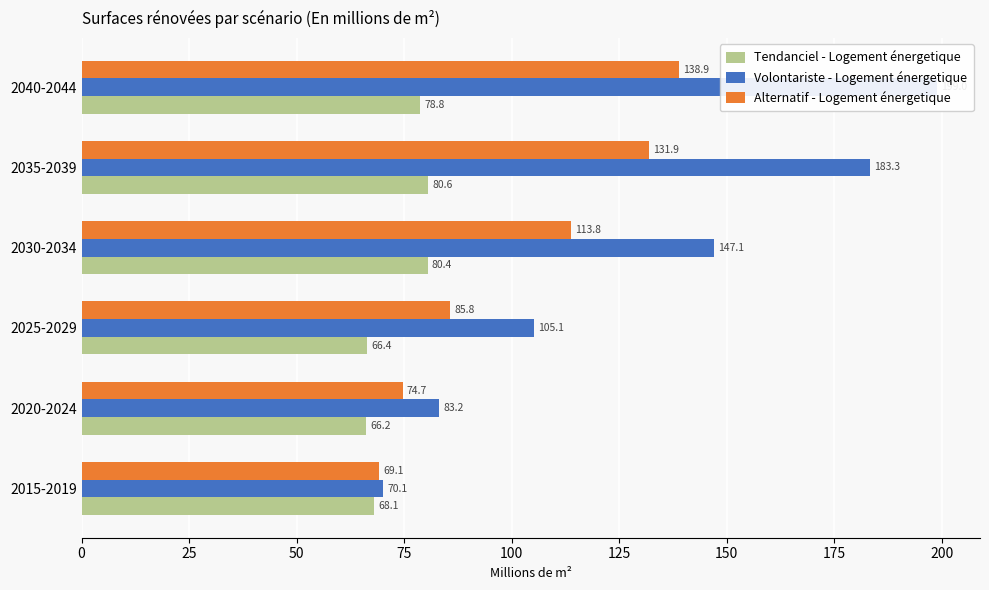

What is the difference between the second highest and second lowest values in the Alternatif - Logement énergetique series?

57.3